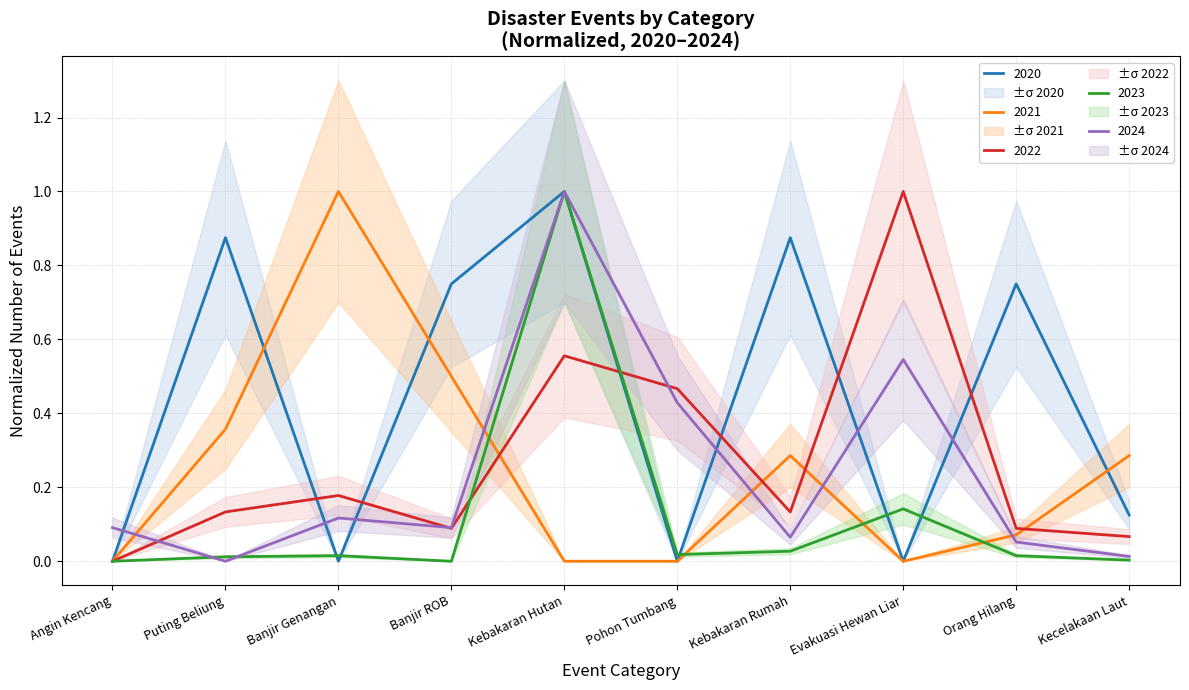

At which label does 2024 reach its minimum?

Puting Beliung